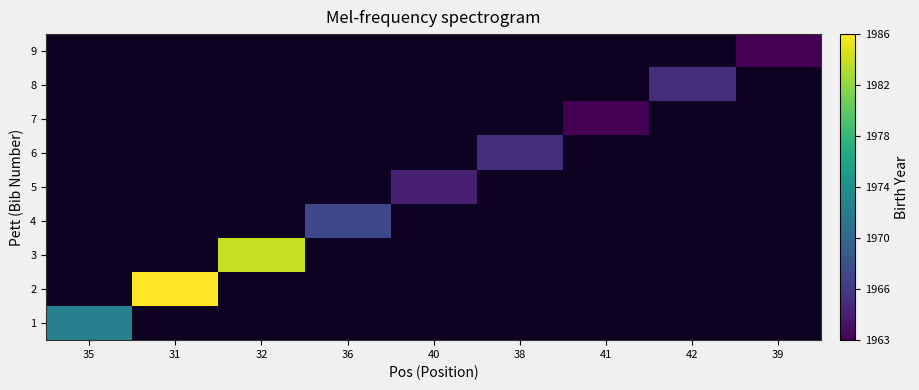

At how many categories does at least one series exceed 1970?

3